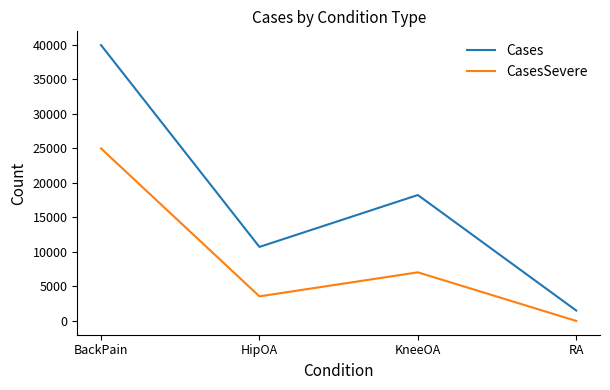

Which series changed the most between KneeOA and RA?

Cases